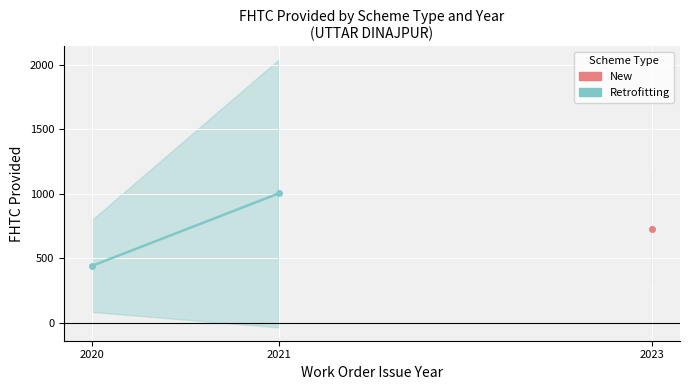

Which series has the largest range (max minus min)?

Retrofitting